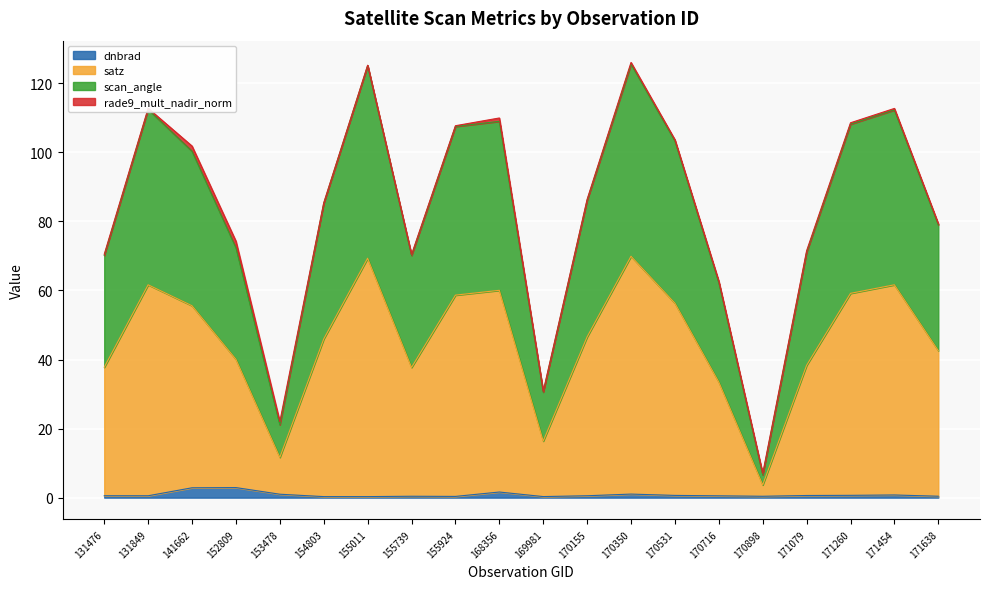

What is the average value of the dnbrad series?

0.8